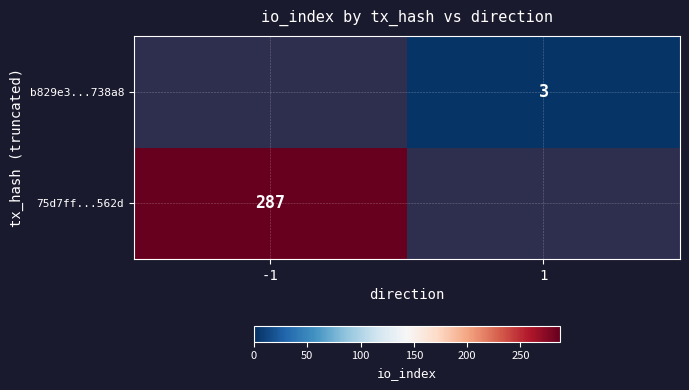

Is it true that b829e3...738a8 equals 1.3 at 1?

False